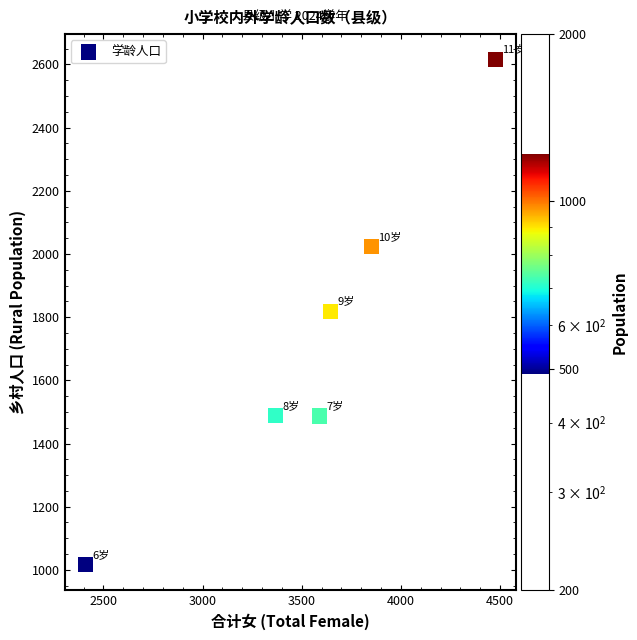

What is the average X value?

3556